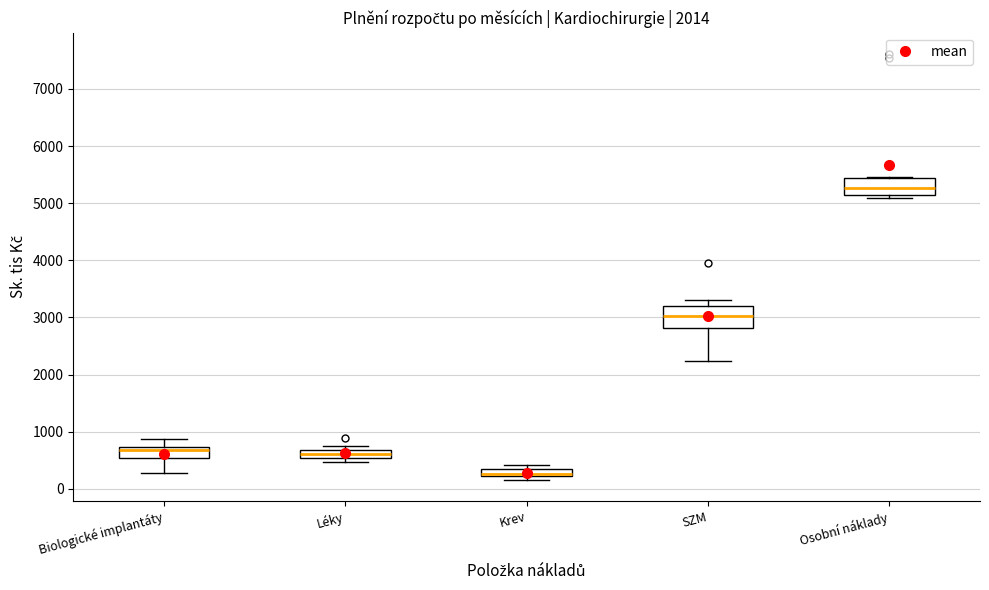

Where is the lower edge of the box for Léky on the y-axis? The values are not printed on the chart, so give them approximately, as read against the axis.

500